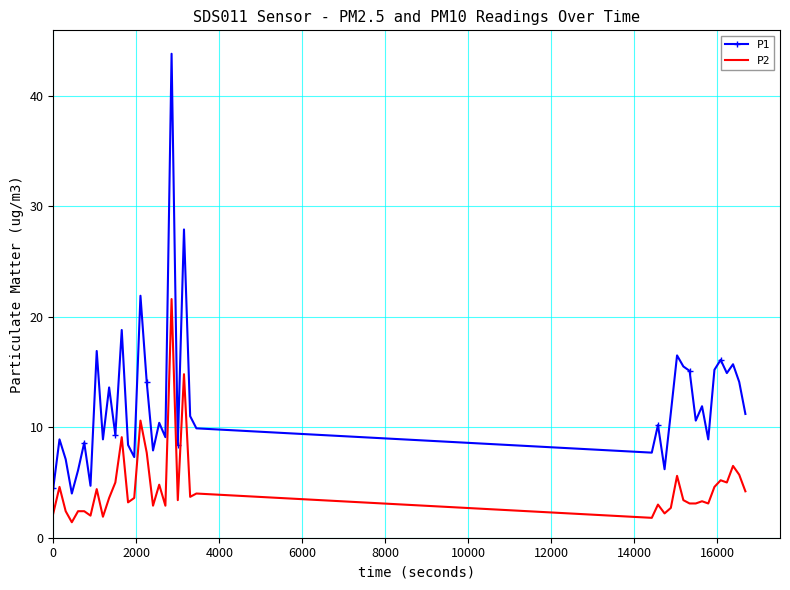

What are all the series names shown in the legend?

P1, P2